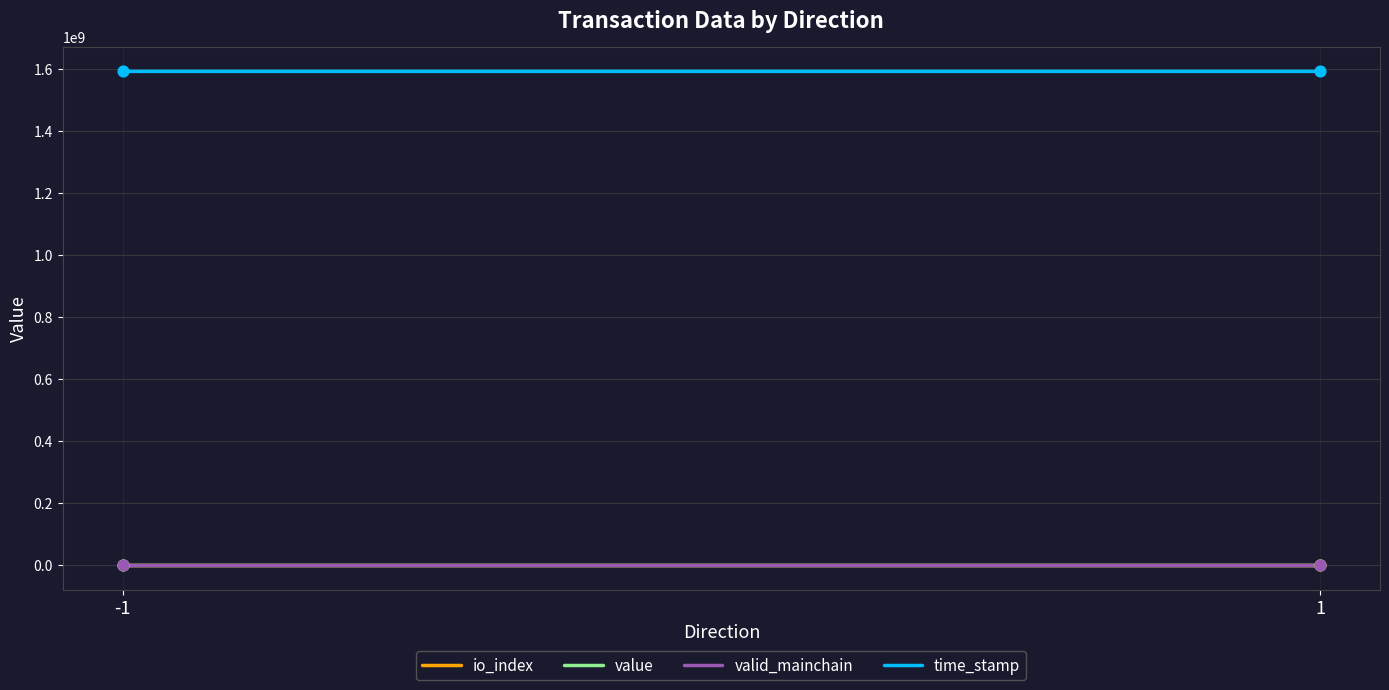

Which series contains the highest Y value?

time_stamp